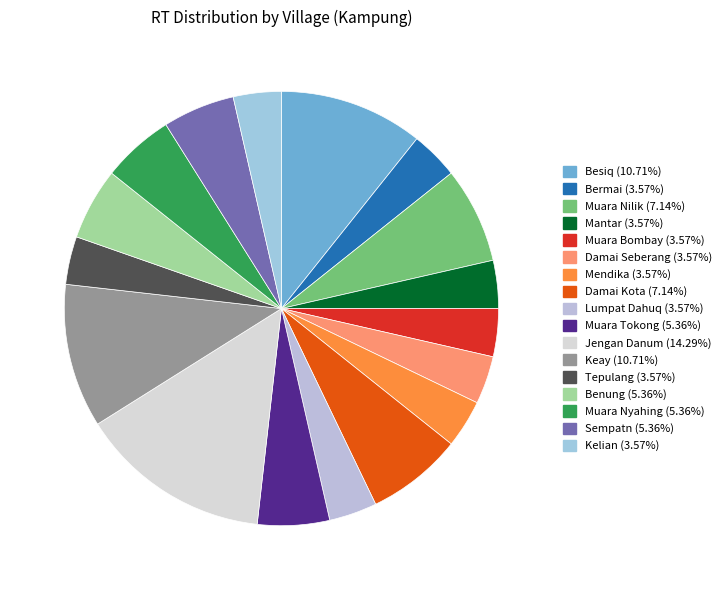

True or false: Tepulang accounts for 4% of the total.

True